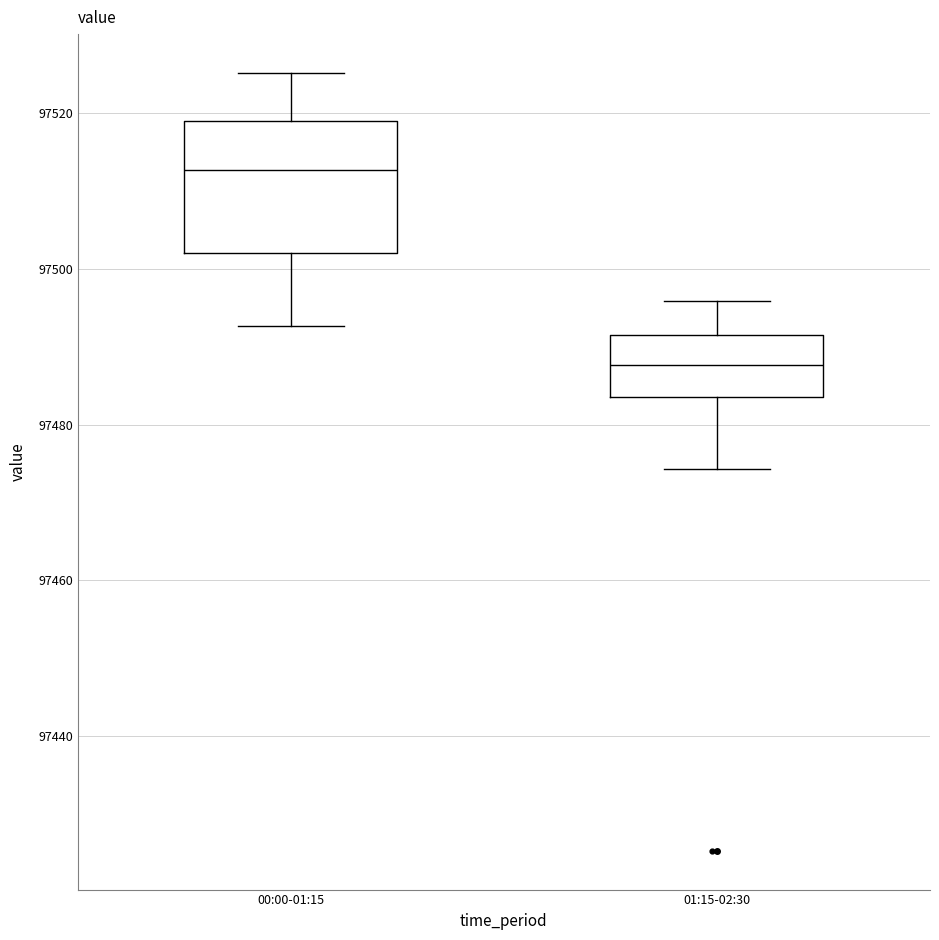

Where does the upper whisker of the box for 01:15-02:30 end on the y-axis? The values are not printed on the chart, so give them approximately, as read against the axis.

97496